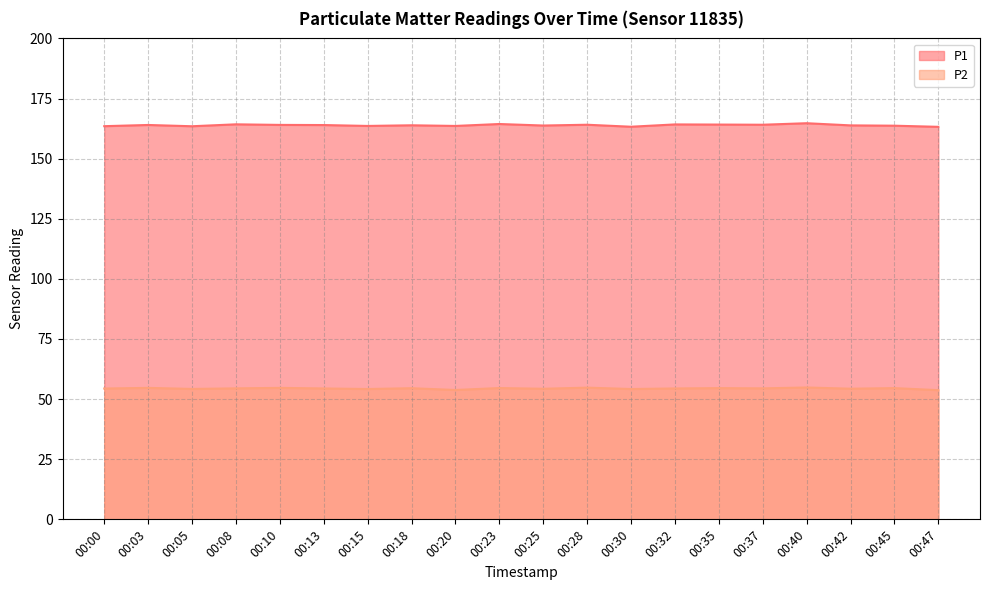

How many interior local valleys does the P2 series have?

7